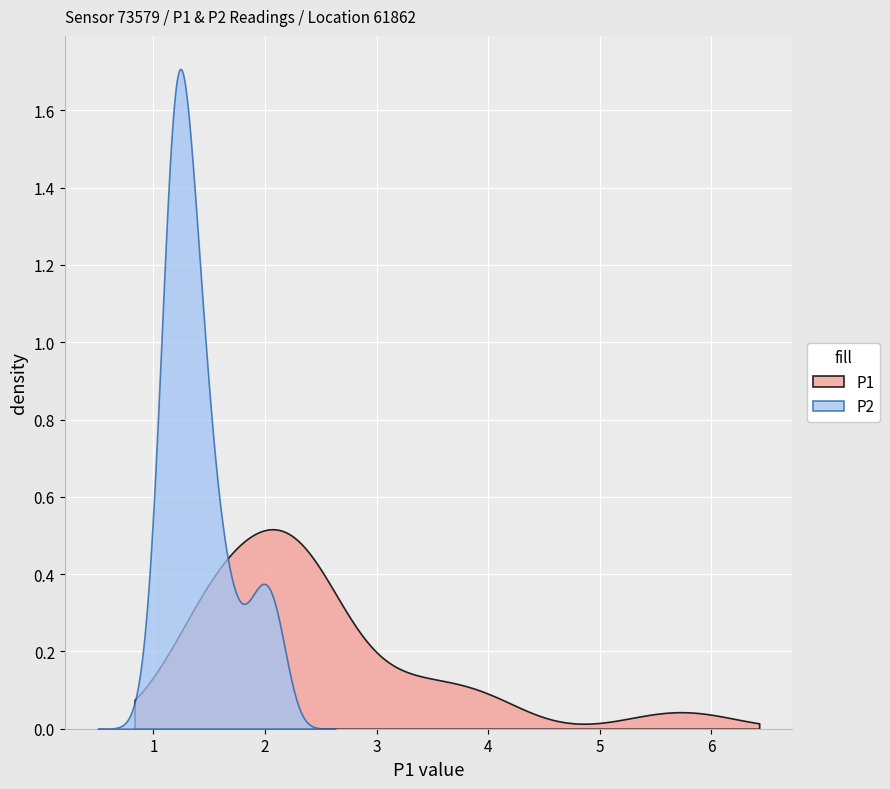

What is the average value of the P1 series?

2.4